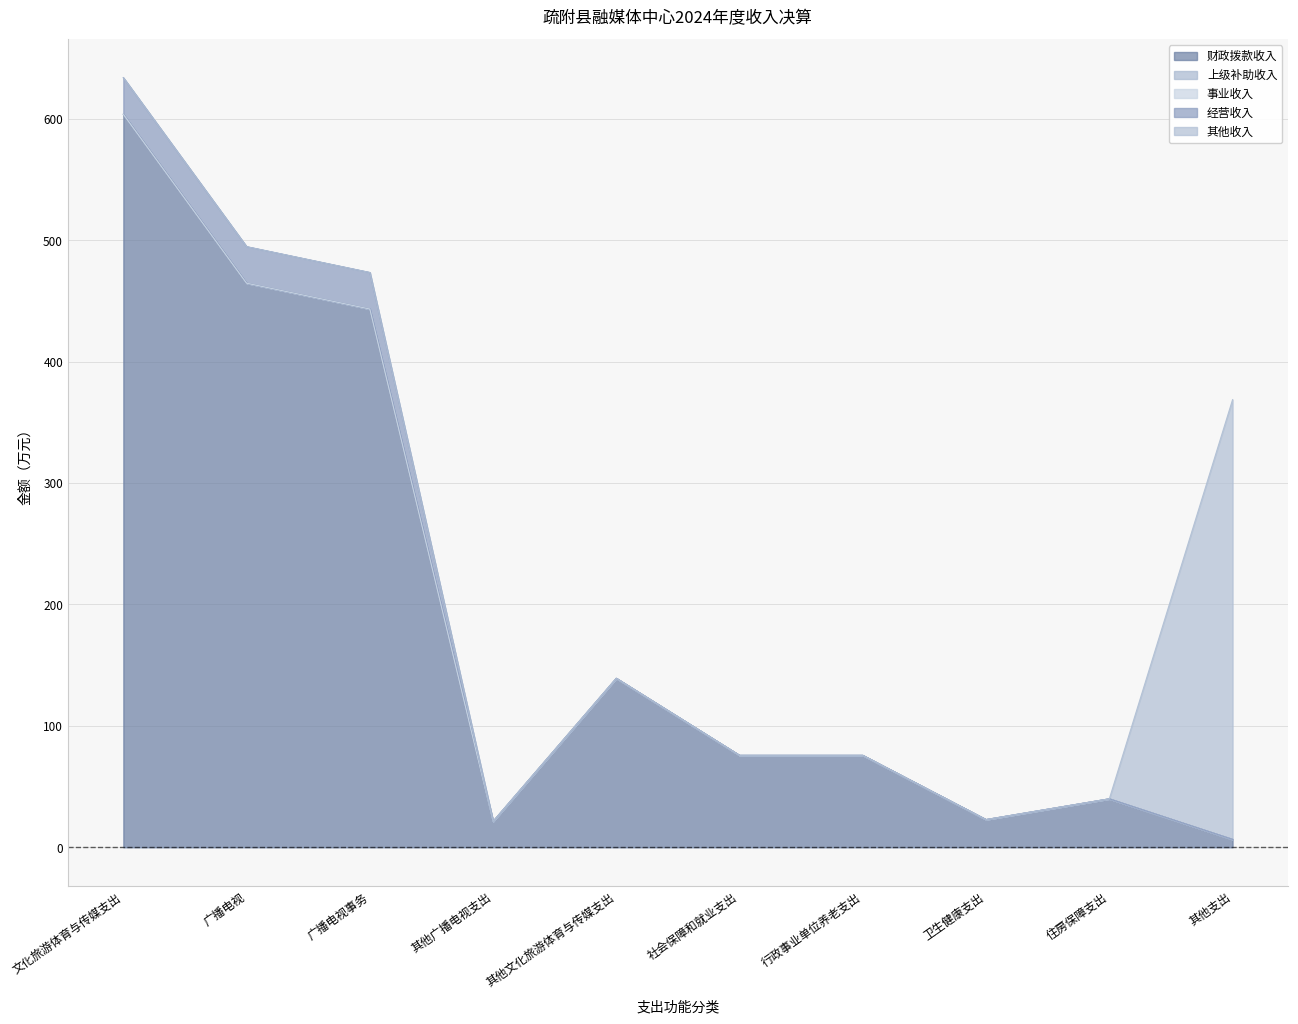

True or false: 其他收入 has more than 1 interior local peaks.

False